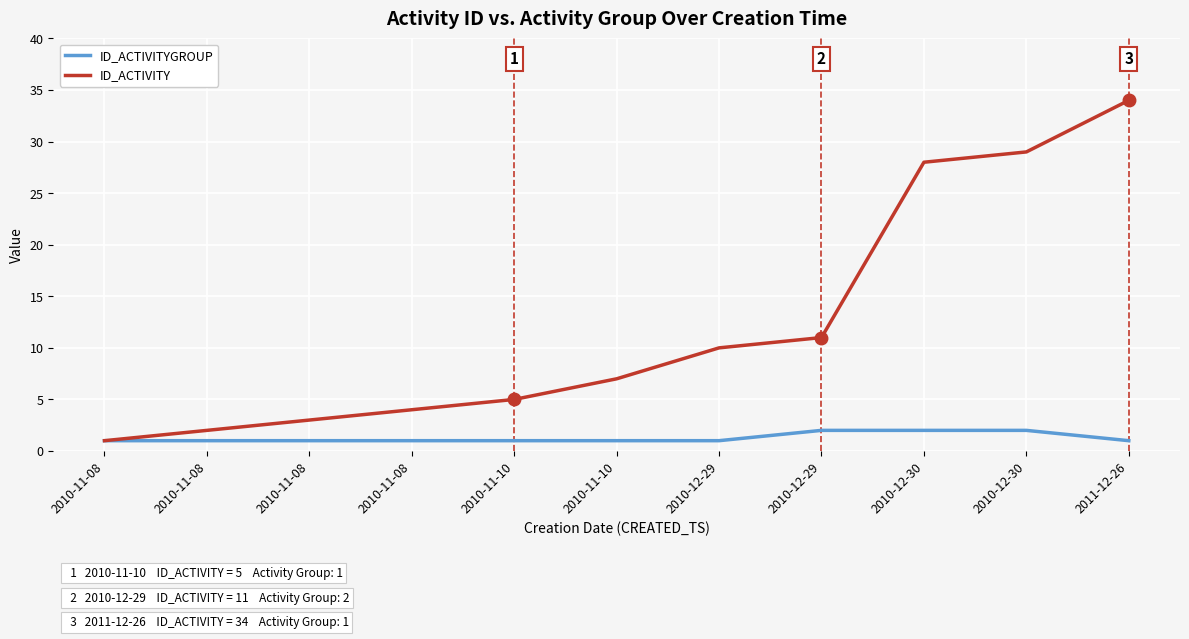

True or false: ID_ACTIVITY and ID_ACTIVITYGROUP intersect in this chart.

False